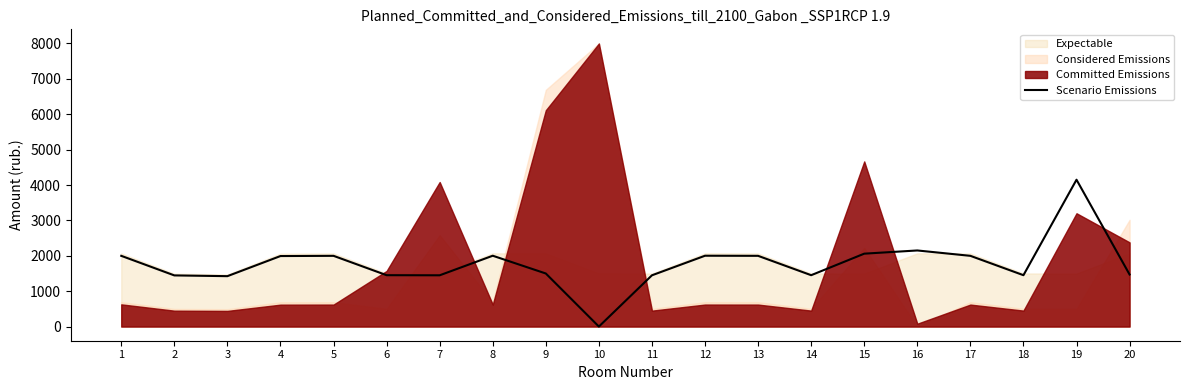

Is it true that the value at 16 is 2150.8?

True